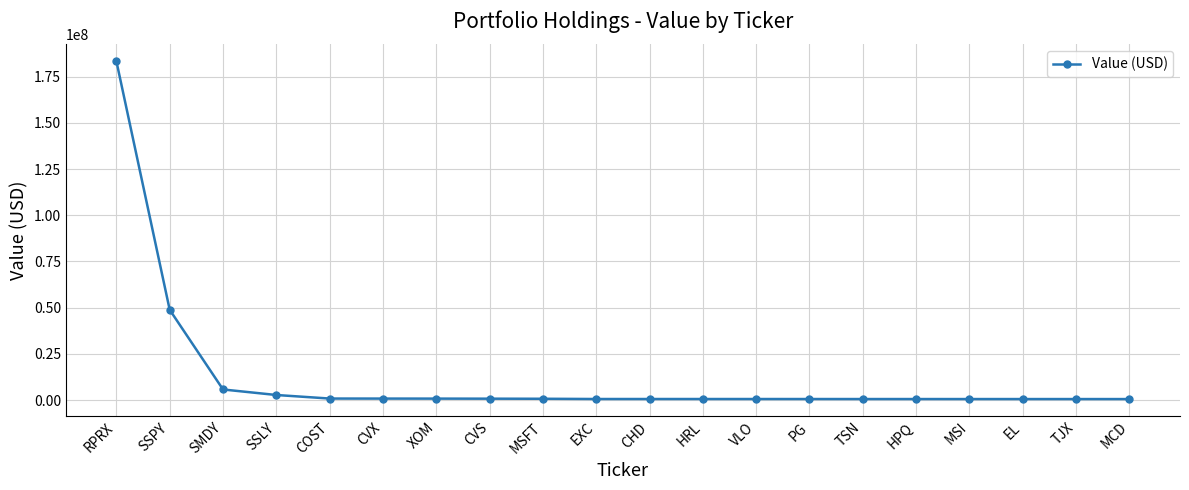

At which label is the value closest to 91956500?

SSPY